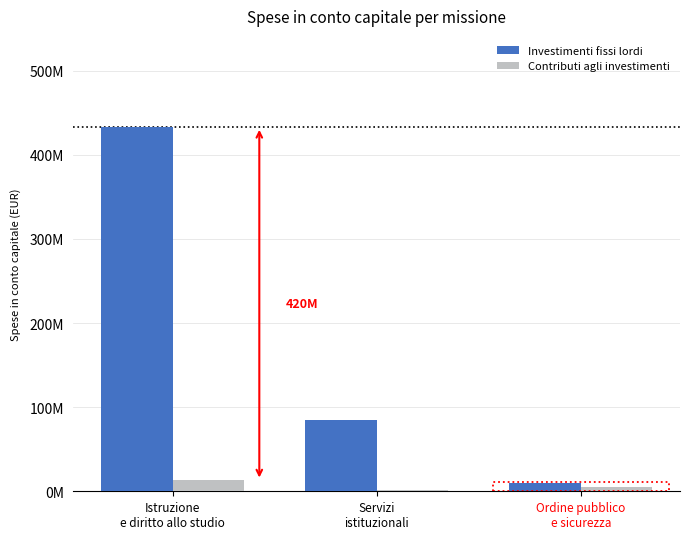

What is the difference between the maximum and second lowest values in the Investimenti fissi lordi series?

348440768.6